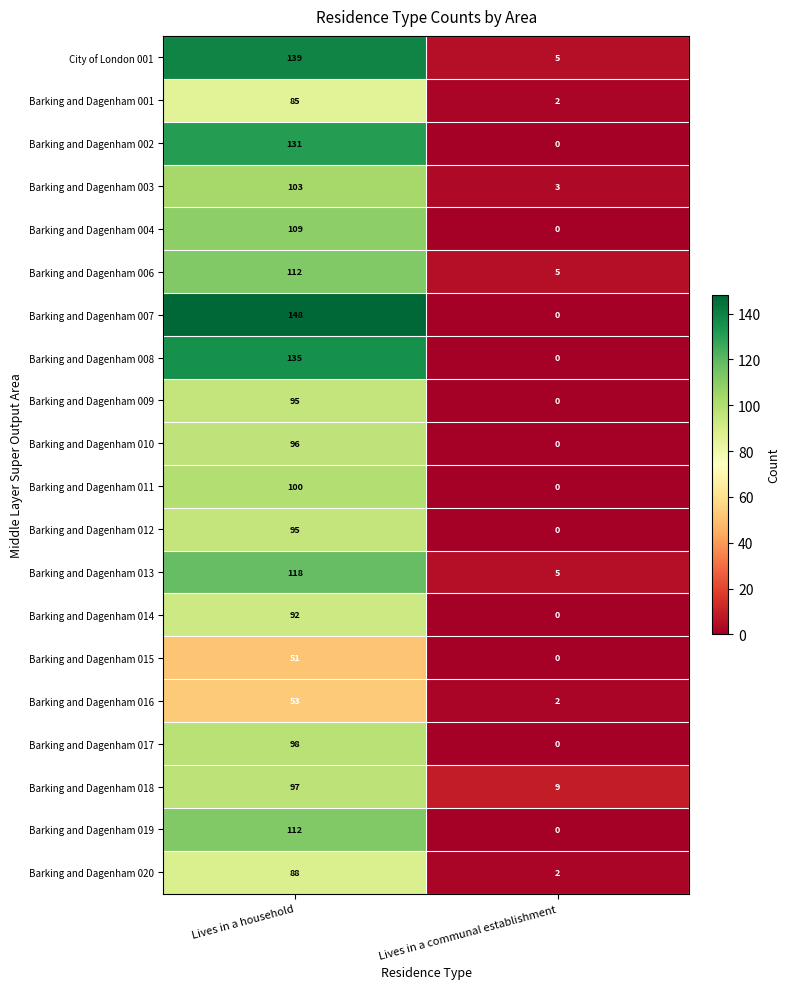

What is the difference between the maximum and minimum values in the Barking and Dagenham 016 series?

51